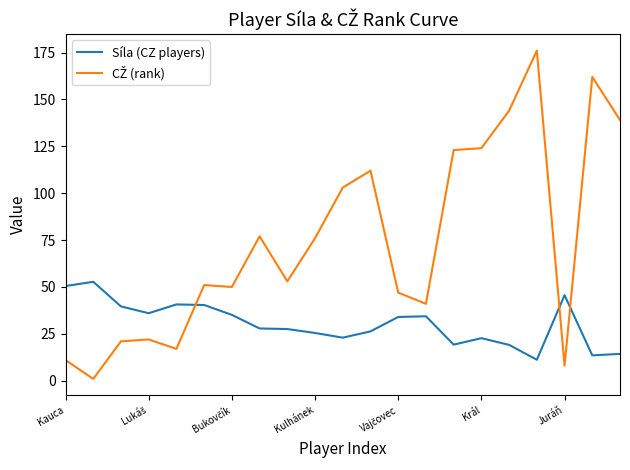

What is the maximum value shown in the chart?

176.0